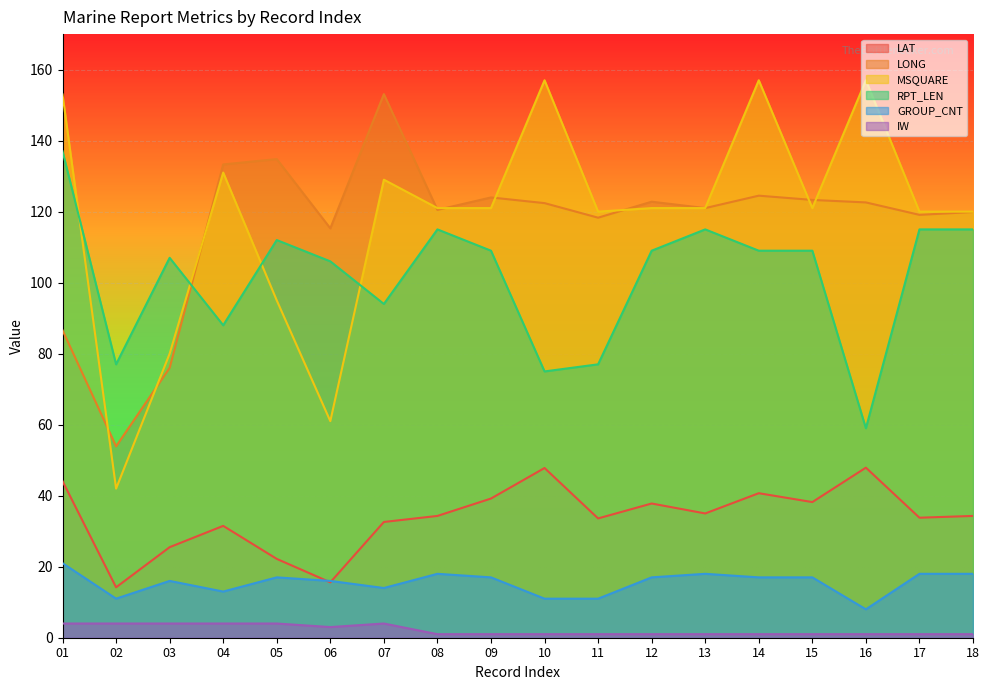

At which category is the sum across all series the highest?

14